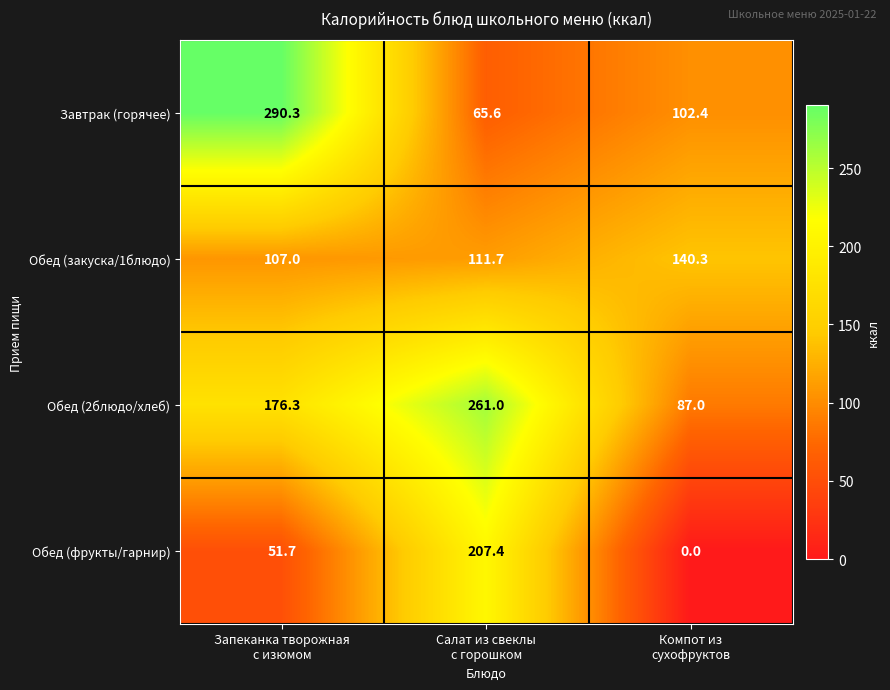

Reading right to left, what are all the values shown in this chart?

Завтрак (горячее): 102.4	65.6	290.3
Обед (закуска/1блюдо): 140.3	111.7	107.0
Обед (2блюдо/хлеб): 87.0	261.0	176.3
Обед (фрукты/гарнир): 0.0	207.4	51.7